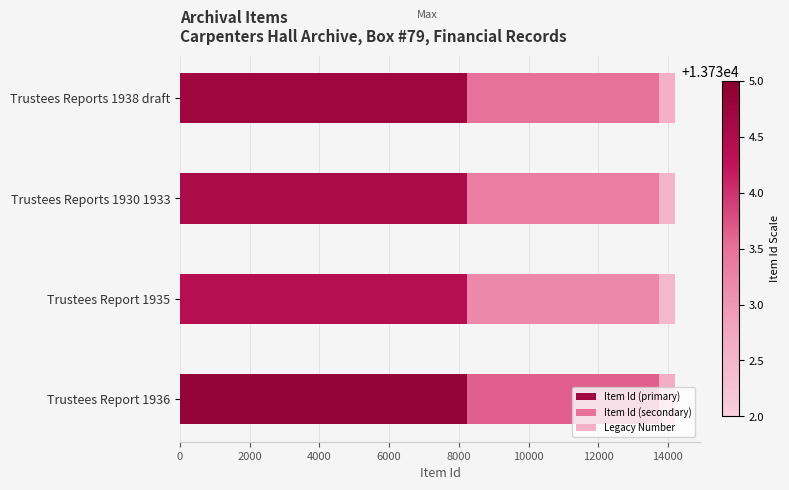

What is the highest value of the Item Id (primary) series?

8241.0